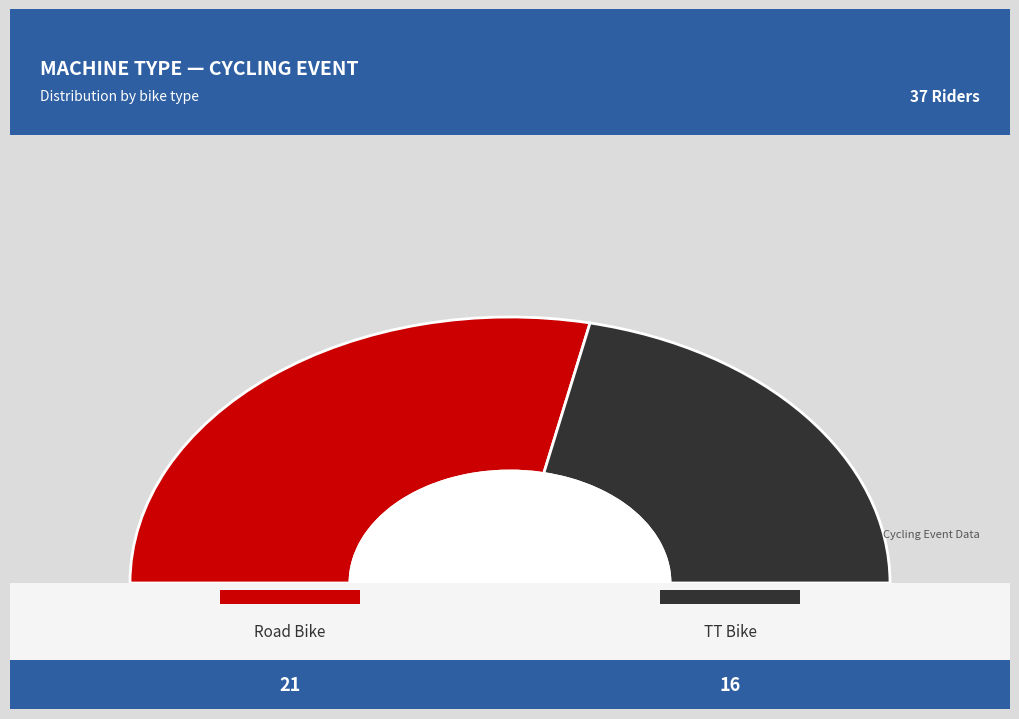

How many slices are in this pie chart?

2